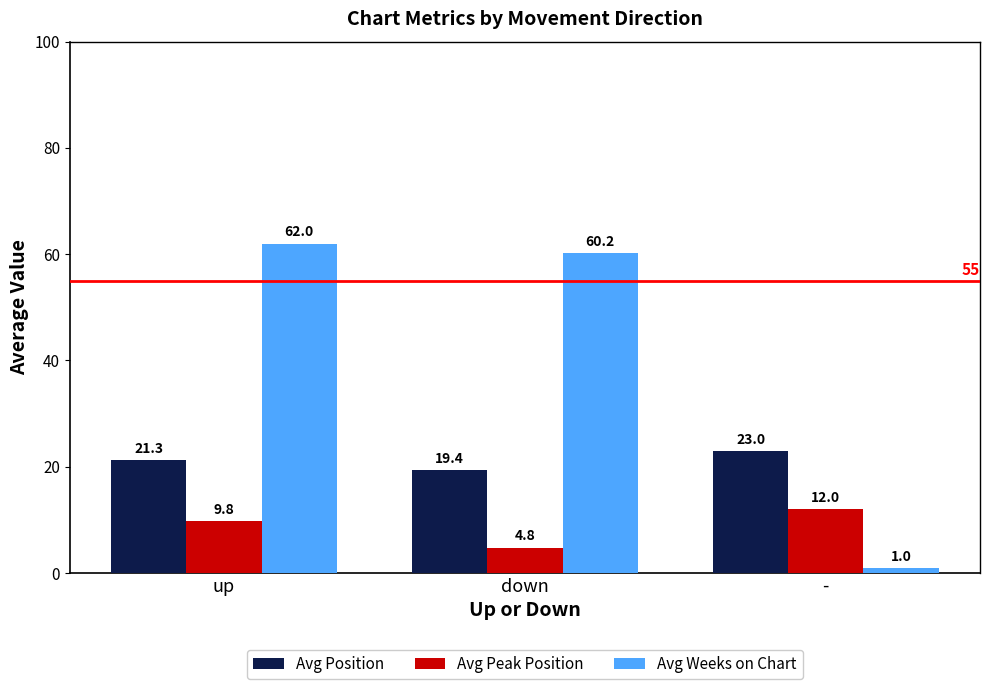

Which series has the largest total across all categories?

Avg Weeks on Chart